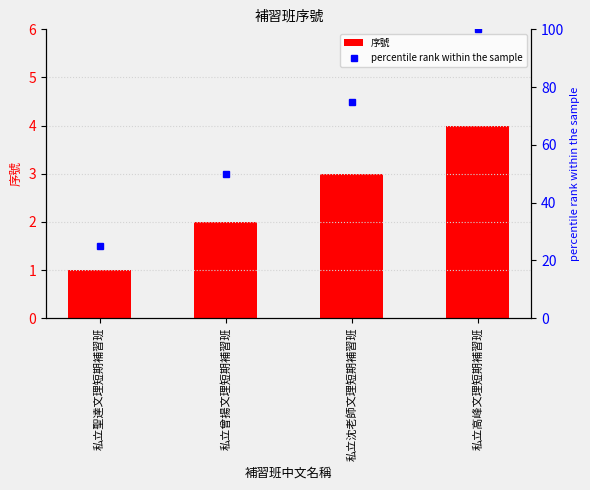

Between 私立聖達文理短期補習班 and 私立曾揚文理短期補習班, which is larger?

私立曾揚文理短期補習班